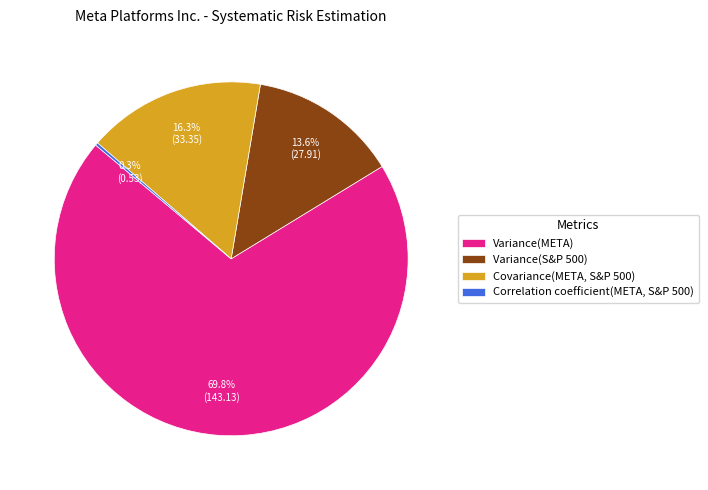

What percentage is the Variance(META) slice, to the nearest percent?

70%